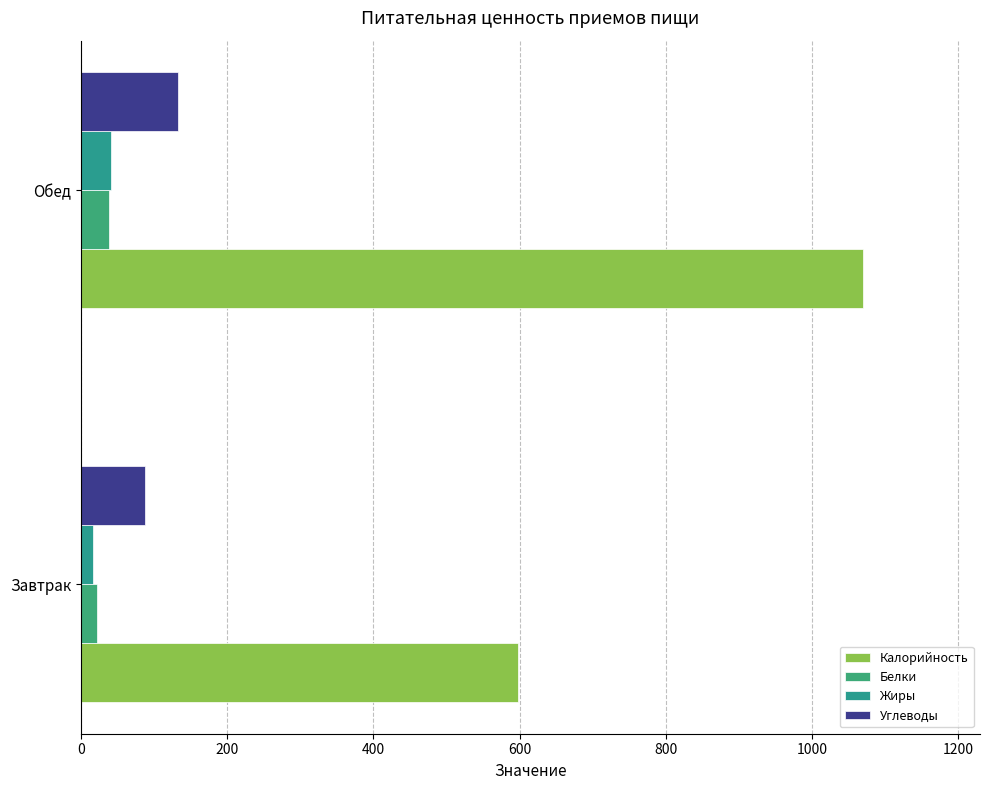

Reading left to right, what are all the values shown in this chart?

Калорийность: 597.4	1069.5
Белки: 21.1	38.4
Жиры: 15.9	41.4
Углеводы: 87.8	132.8